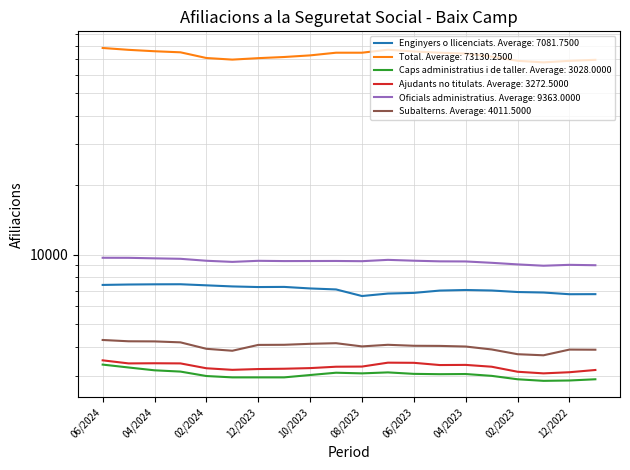

At which label is Subalterns closest to 3972?

04/2023